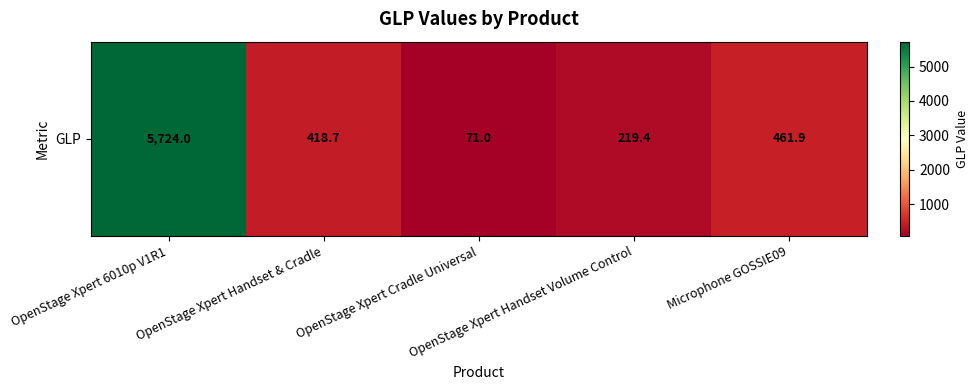

At which category does the chart reach its peak across all series?

OpenStage Xpert 6010p V1R1